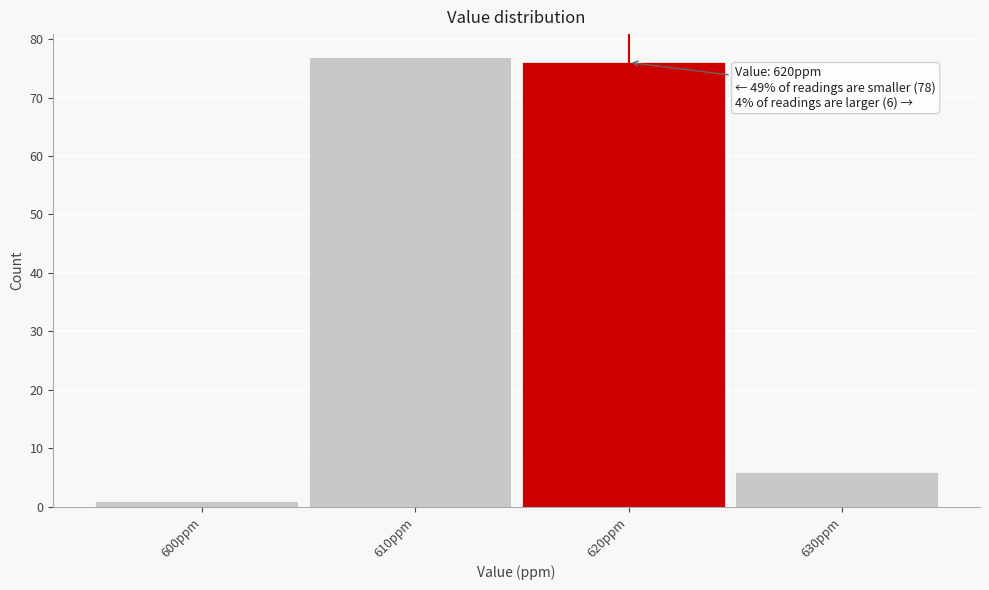

Reading left to right, what are all the values shown in this chart?

600ppm=1	610ppm=77	620ppm=76	630ppm=6